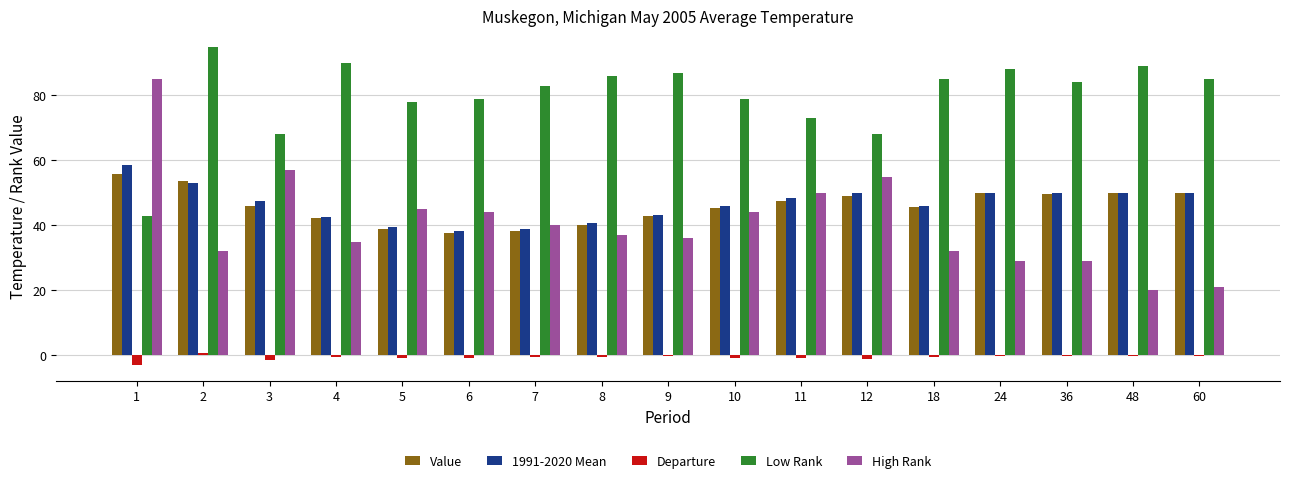

Is it true that High Rank equals 27.2 at 7?

False